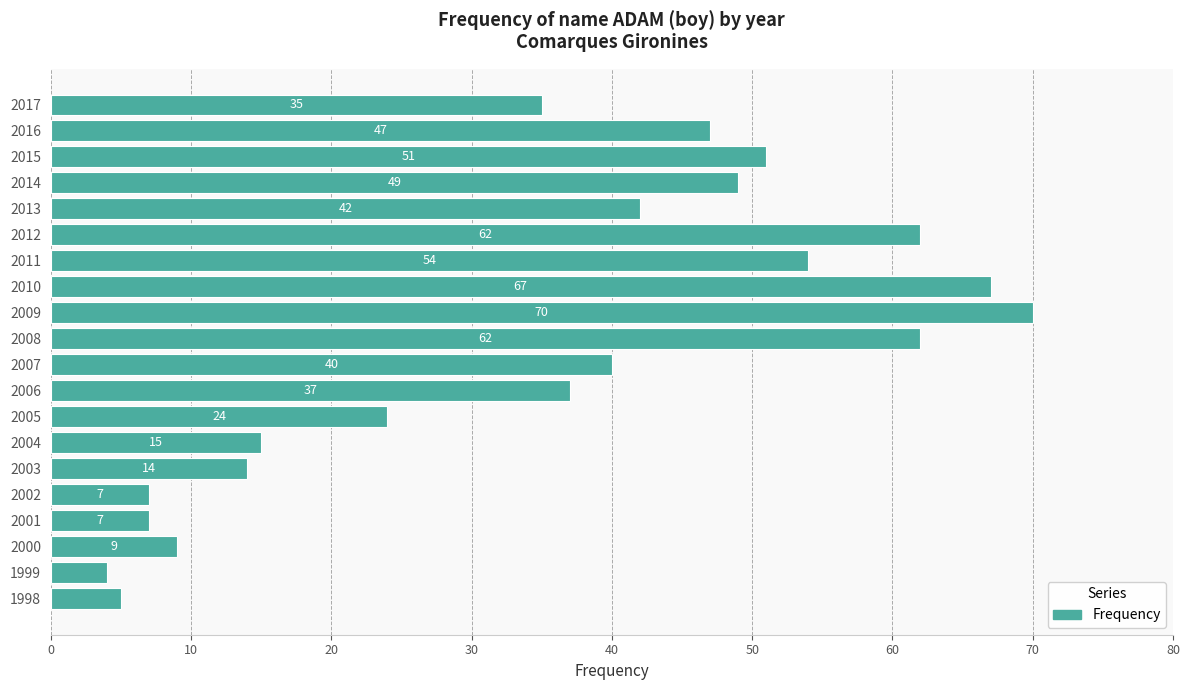

At which category does the chart reach its minimum across all series?

1999